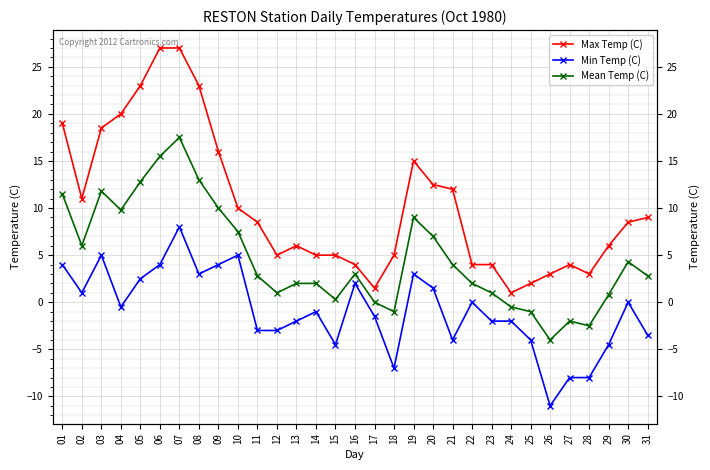

True or false: Max Temp (C) and Mean Temp (C) intersect in this chart.

False